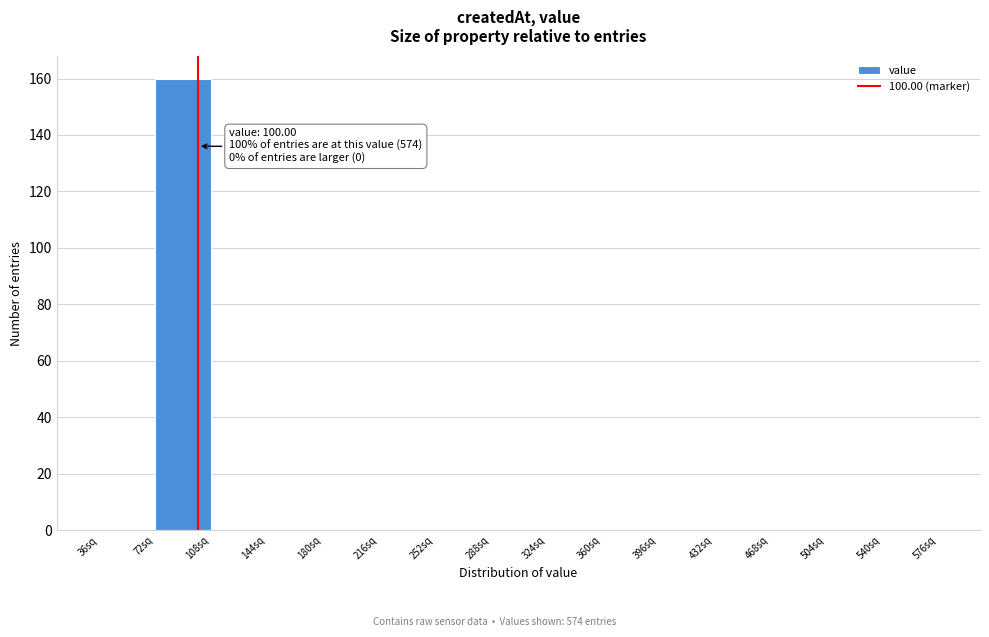

Over which range of the x-axis is the bar tallest?

72 to 108